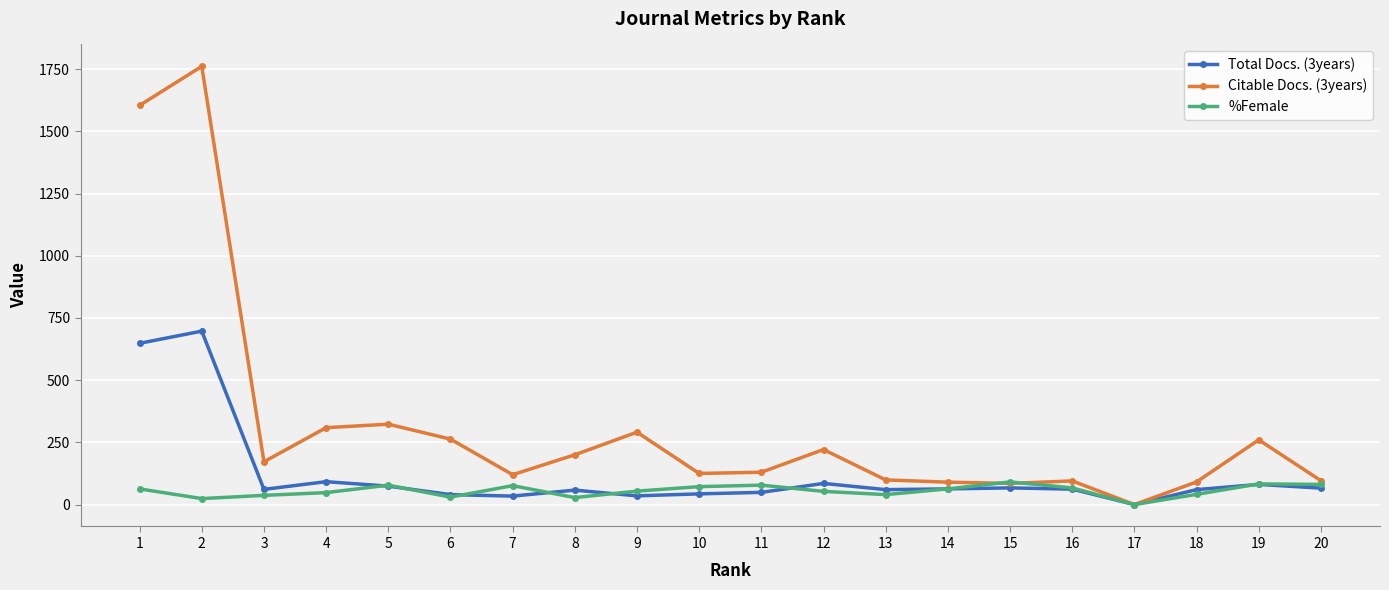

Is the value of Total Docs. (3years) at 1 greater than the value of %Female at 12?

Yes